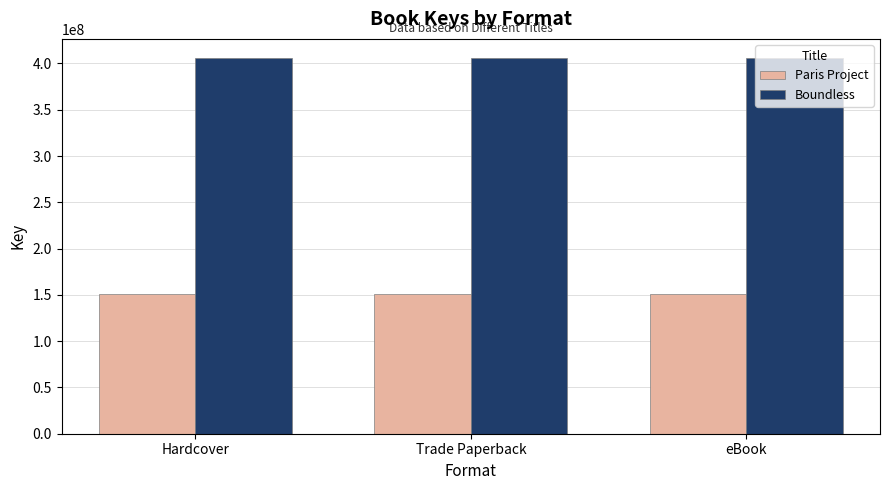

Is it true that Boundless equals 406214723 at Trade Paperback?

True